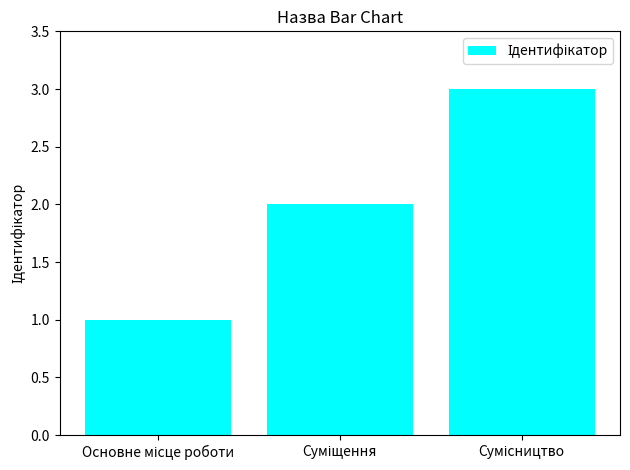

What is the greatest value displayed?

3